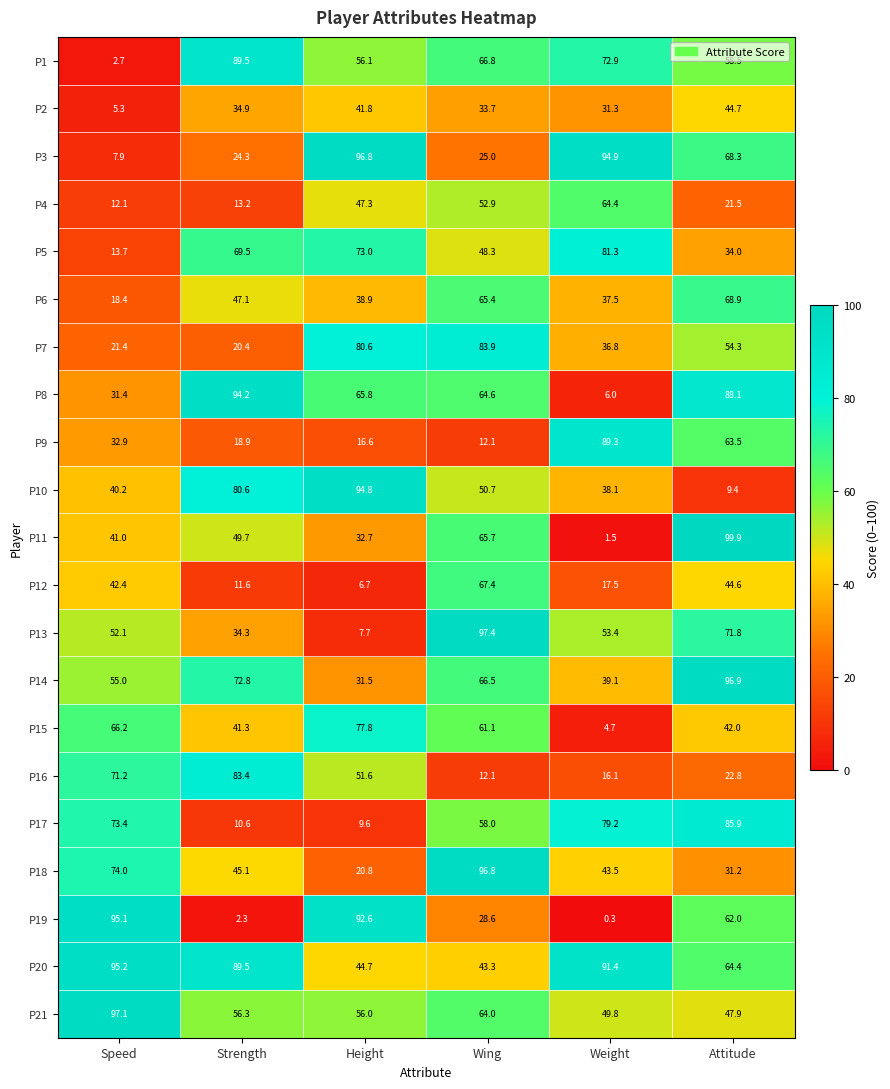

Which series has the largest total across all categories?

P20